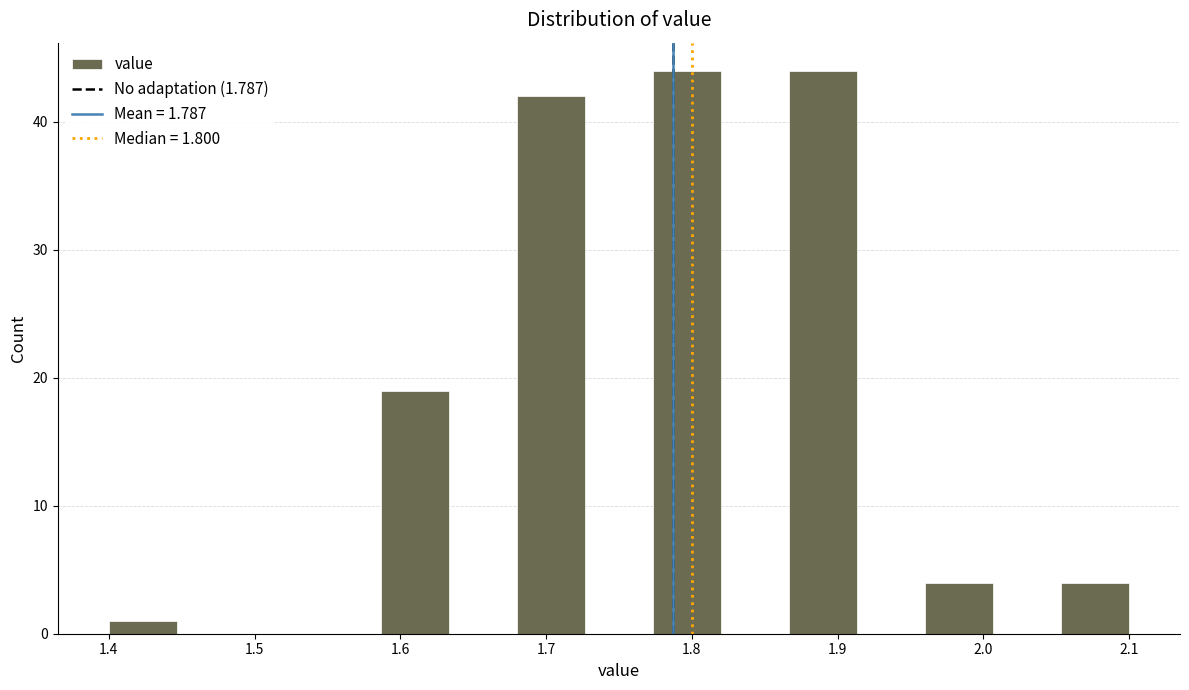

Reading left to right, transcribe this chart: for each bar, give the range it covers on the x-axis and its height. Neither the bar edges nor the heights are printed on the chart, so give them approximately, as read against the axes.

1.40 to 1.45: 1
1.45 to 1.49: 0
1.49 to 1.54: 0
1.54 to 1.59: 0
1.59 to 1.63: 19
1.63 to 1.68: 0
1.68 to 1.73: 42
1.73 to 1.77: 0
1.77 to 1.82: 44
1.82 to 1.87: 0
1.87 to 1.91: 44
1.91 to 1.96: 0
1.96 to 2.01: 4
2.01 to 2.05: 0
2.05 to 2.10: 4